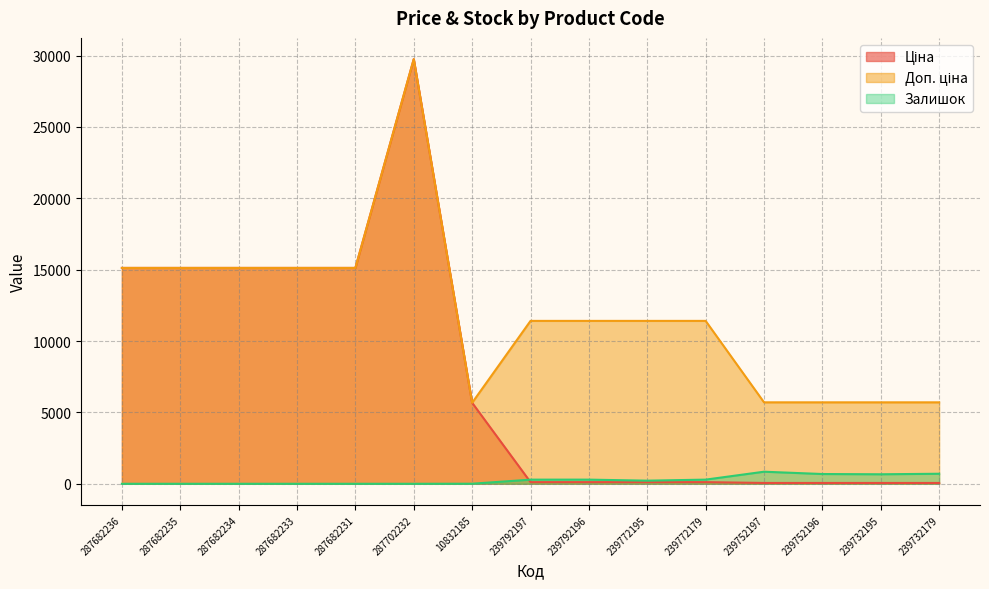

At which label is Ціна closest to 14902?

287682236